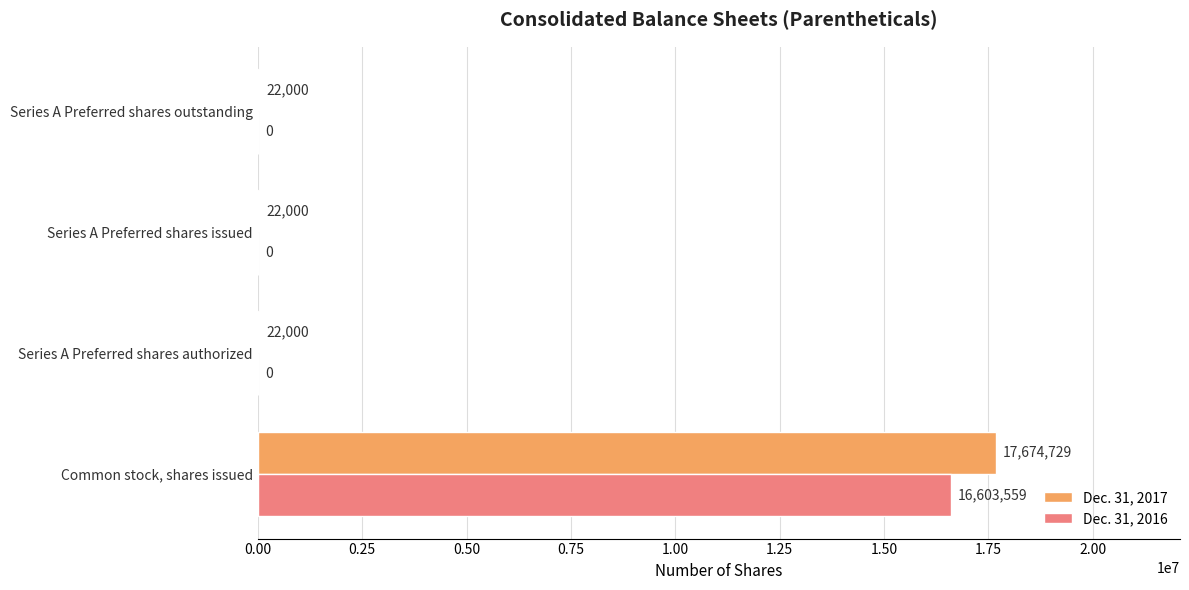

What are all the series names shown in the legend?

Dec. 31, 2017, Dec. 31, 2016